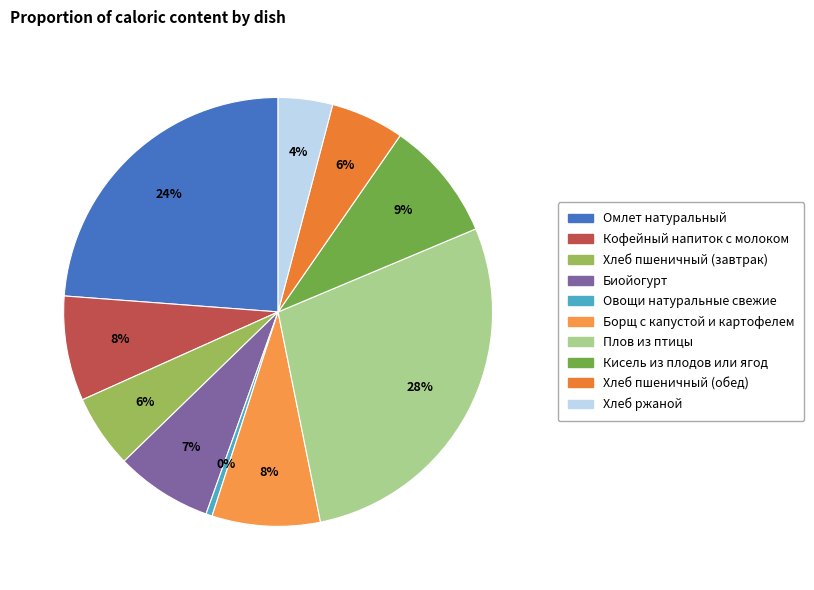

Count the number of slices in the pie.

10